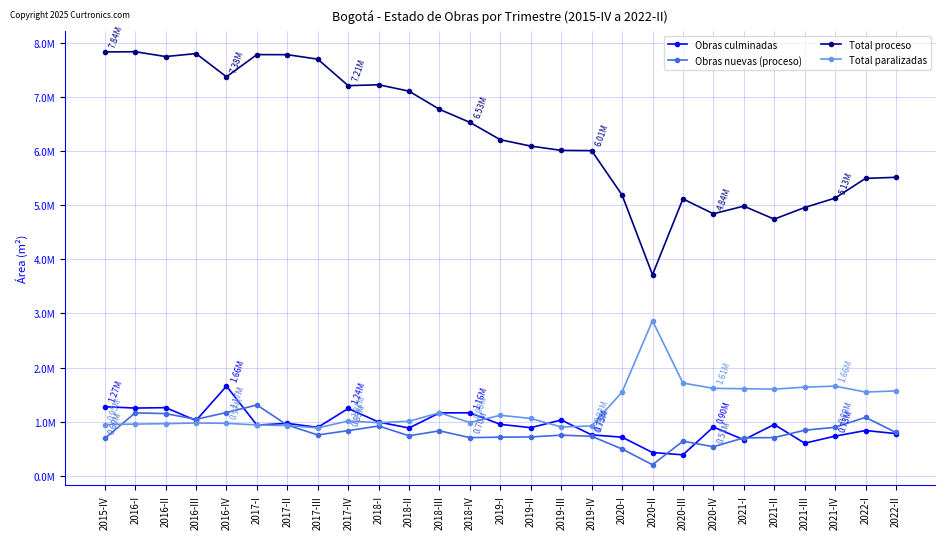

Is the value of Obras culminadas at 2021-III greater than the value of Total proceso at 2015-IV?

No